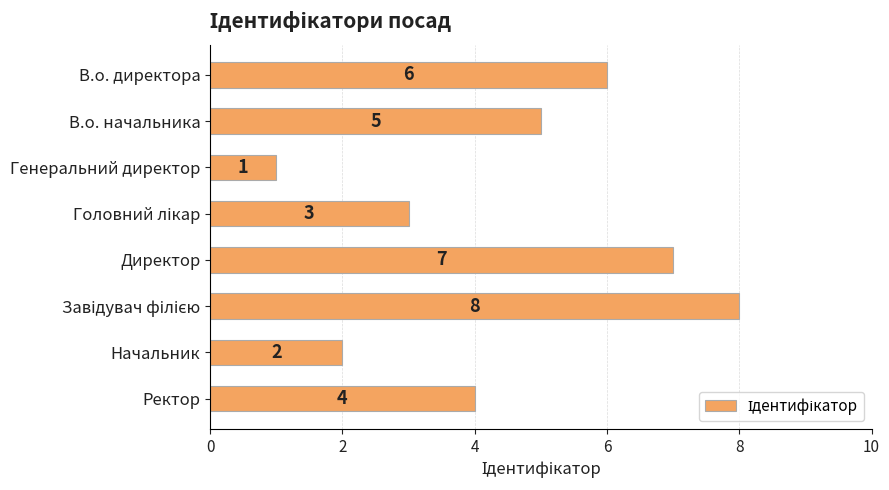

How many values are between 3 and 7?

5